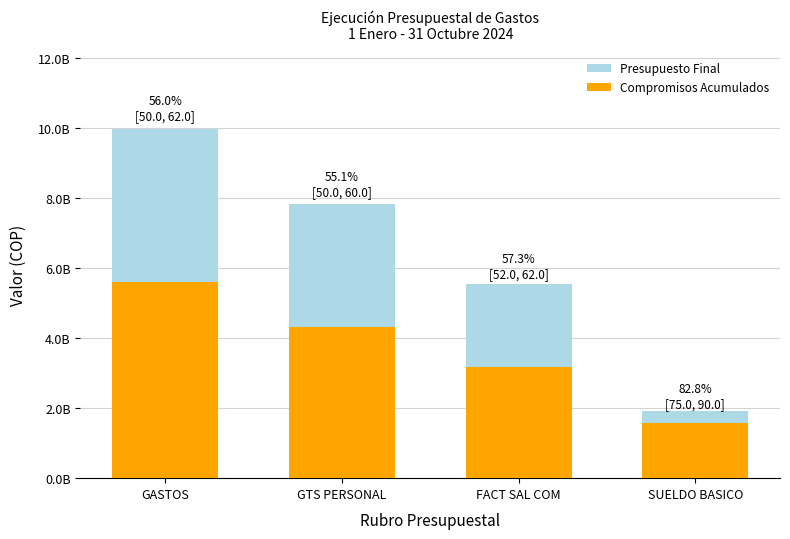

Is the value of Compromisos Acumulados at SUELDO BASICO greater than the value of Presupuesto Final at GASTOS?

No